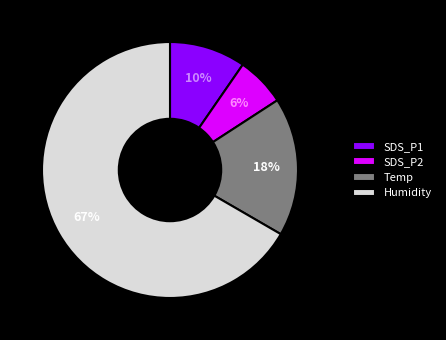

Is there a majority slice in this chart?

Yes